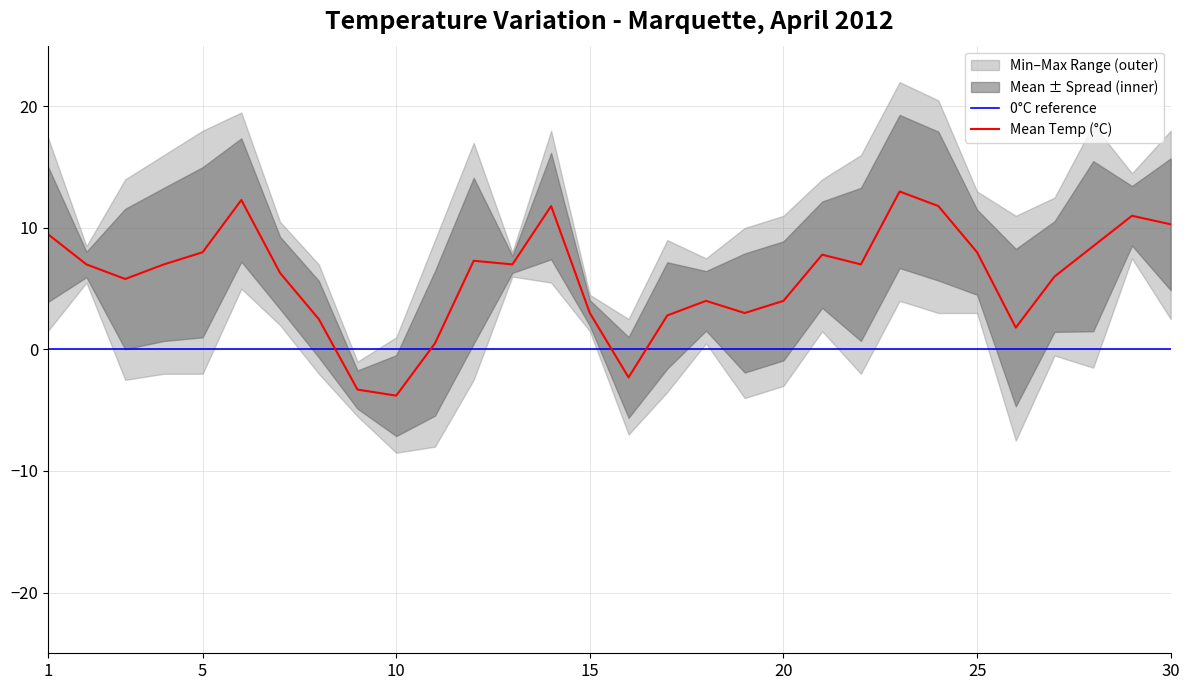

Rank the categories by Min Temp (C) value from lowest to highest.

10, 11, 26, 16, 9, 19, 17, 20, 3, 12, 4, 5, 8, 22, 28, 27, 18, 1, 15, 21, 7, 30, 24, 25, 23, 6, 2, 14, 13, 29